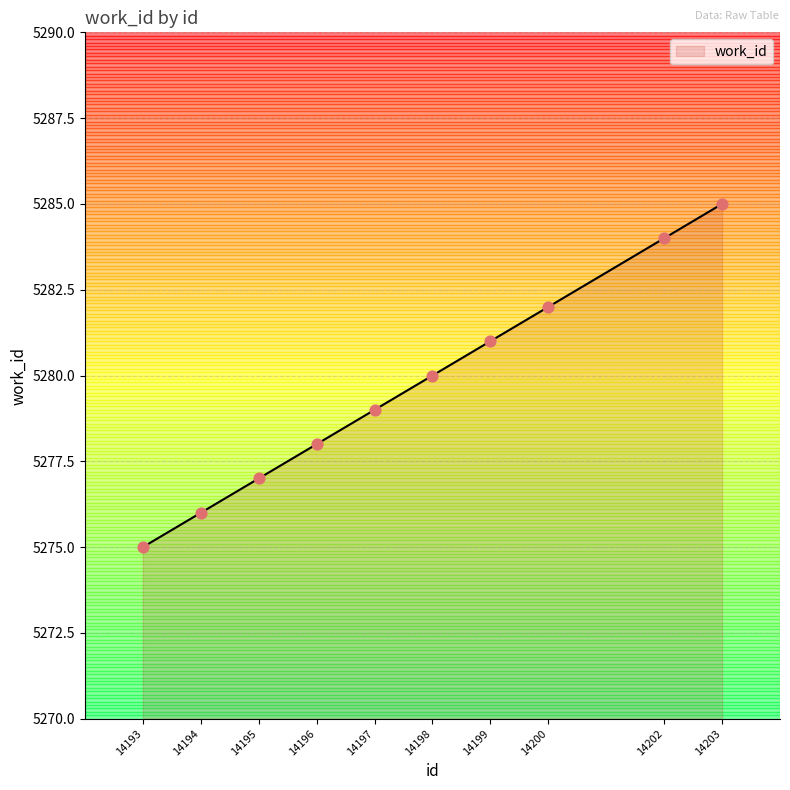

What is the ratio of the value at 14195 to the value at 14194?

1.0